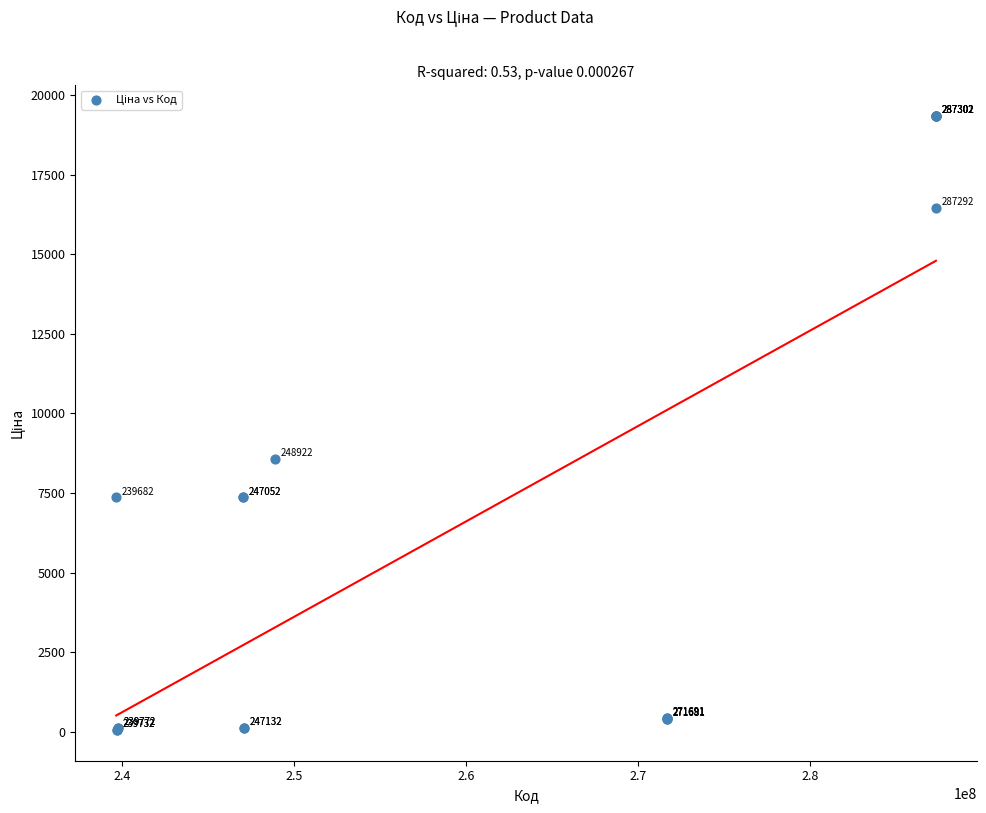

What Y value in the scatter plot is closest to 9699?

8581.1